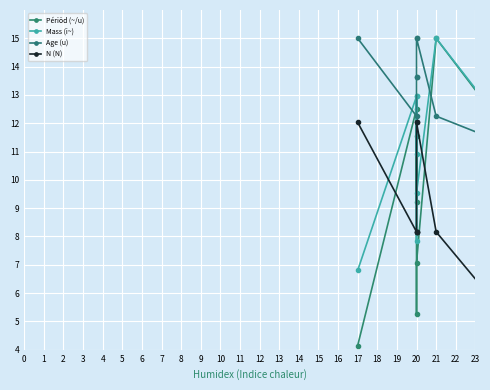

How many values in the N (N) series are below 13?

9